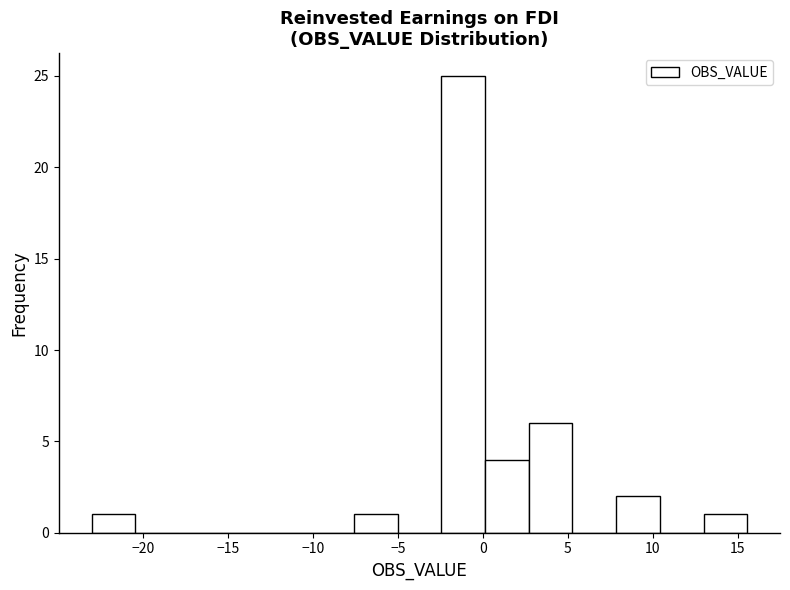

Reading left to right, transcribe this chart: for each bar, give the range it covers on the x-axis and its height. Neither the bar edges nor the heights are printed on the chart, so give them approximately, as read against the axes.

-23.0 to -20.5: 1
-20.5 to -18.0: 0
-18.0 to -15.5: 0
-15.5 to -12.5: 0
-12.5 to -10.0: 0
-10.0 to -7.5: 0
-7.5 to -5.0: 1
-5.0 to -2.5: 0
-2.5 to 0.0: 25
0.0 to 2.5: 4
2.5 to 5.5: 6
5.5 to 8.0: 0
8.0 to 10.5: 2
10.5 to 13.0: 0
13.0 to 15.5: 1